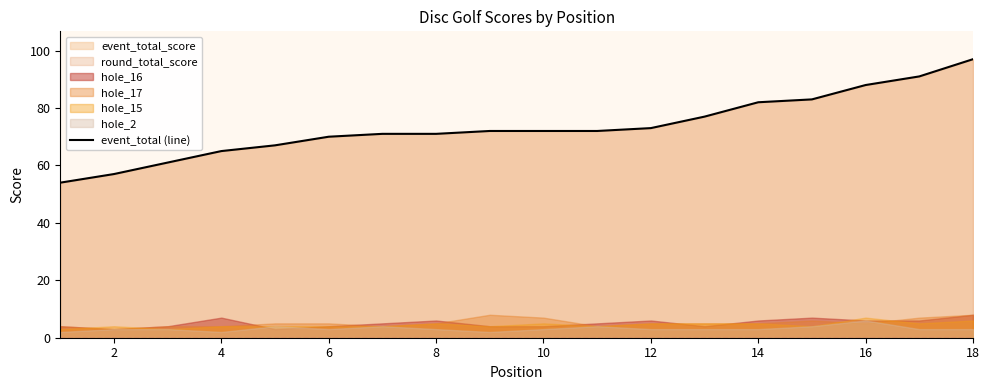

The value of event_total (line) at 14 is 21. True or false?

False